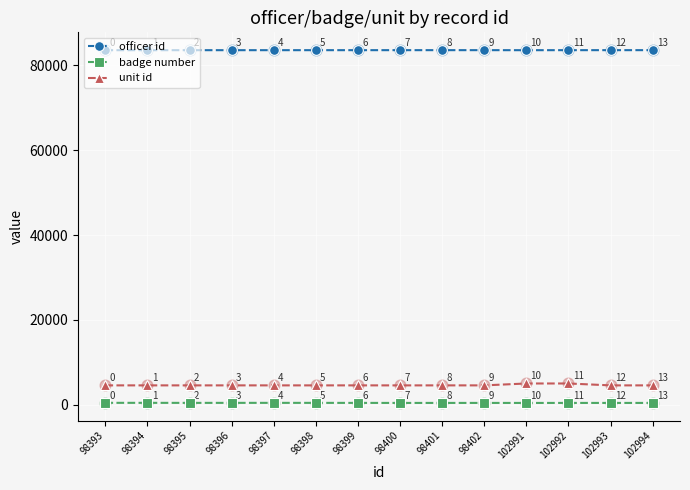

What are all the series names shown in the legend?

officer id, badge number, unit id